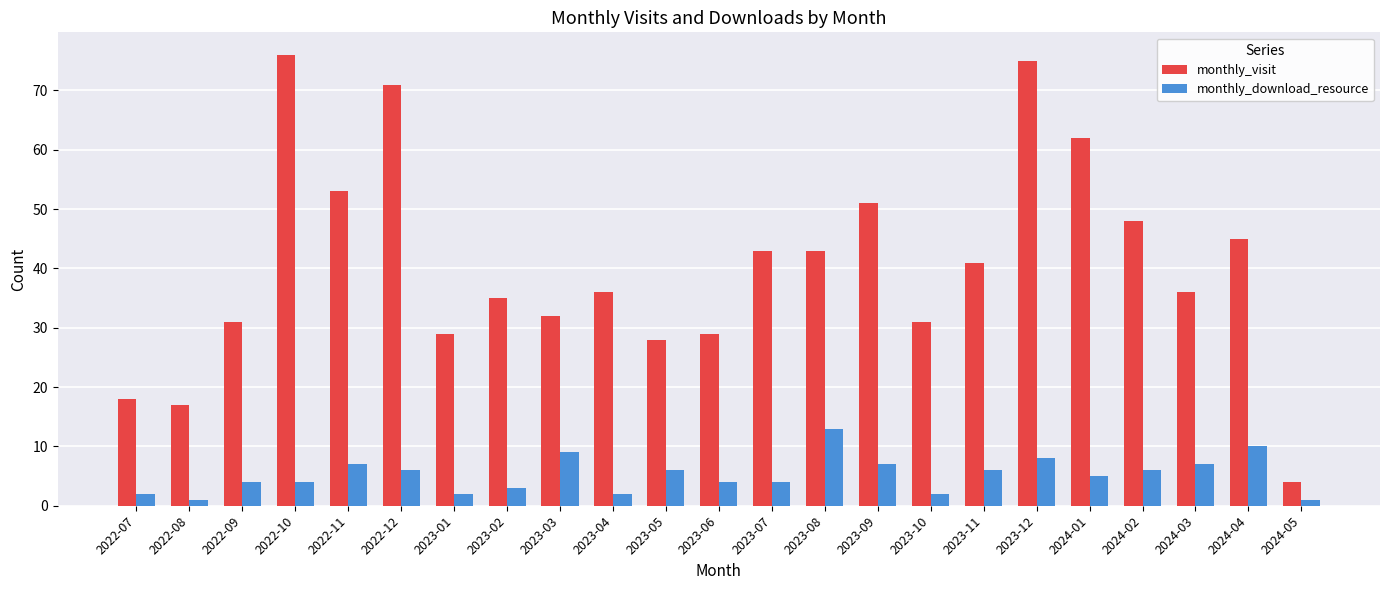

The value of monthly_download_resource at 2022-08 is 1. True or false?

True